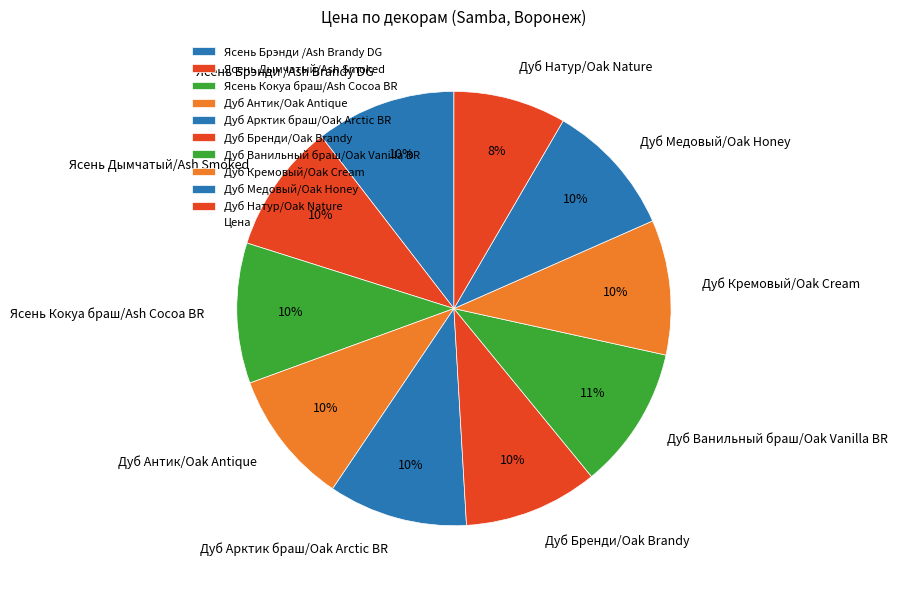

To the nearest percent, what portion does Ясень Кокуа браш/Ash Cocoa BR represent?

10%